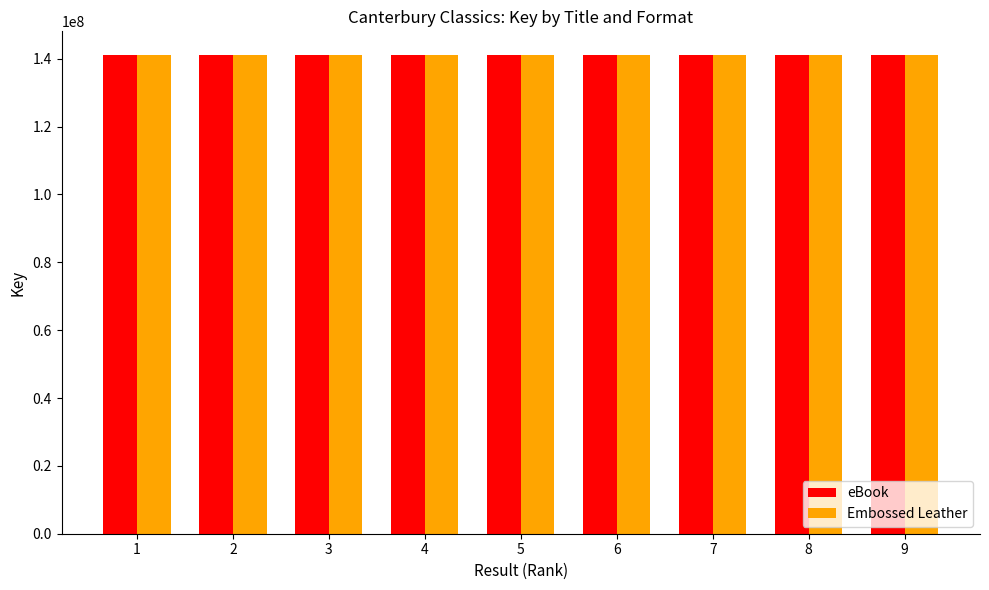

The value of Embossed Leather at 8 is 141017321. True or false?

True